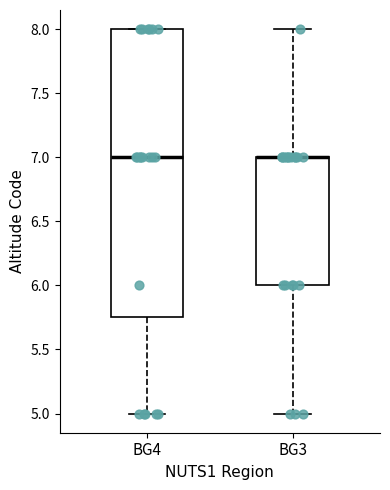

Reading left to right, transcribe this box plot: for each box, give where its median line is, the range the box spans, and where its two whiskers end, as read against the y-axis. The values are not printed on the chart, so give them approximately, as read against the axis.

BG4: median 7.00, box 5.75 to 8.00, whiskers 5.00 to 8.00
BG3: median 7.00 (drawn on the box's upper edge), box 6.00 to 7.00, whiskers 5.00 to 8.00